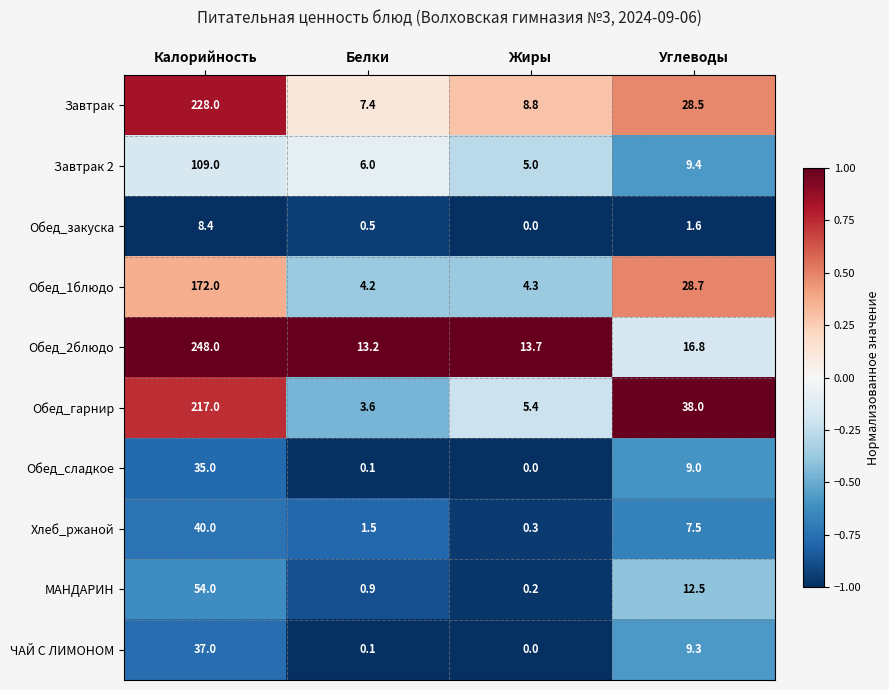

Which series has the largest total across all categories?

Обед_2блюдо